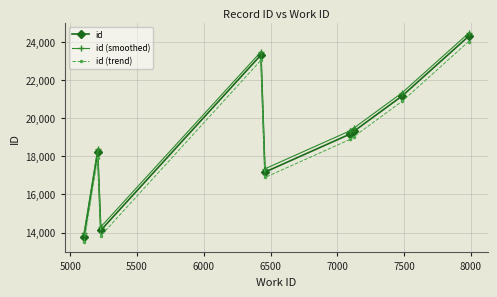

What is the maximum value for id?

24291.0